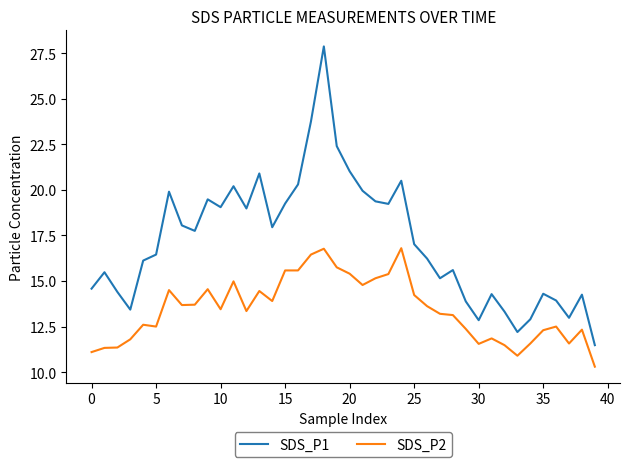

True or false: SDS_P2 and SDS_P1 intersect in this chart.

False